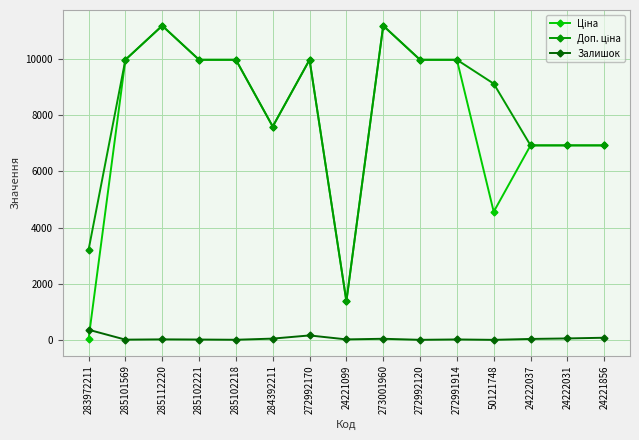

How many categories are shown in the chart?

15